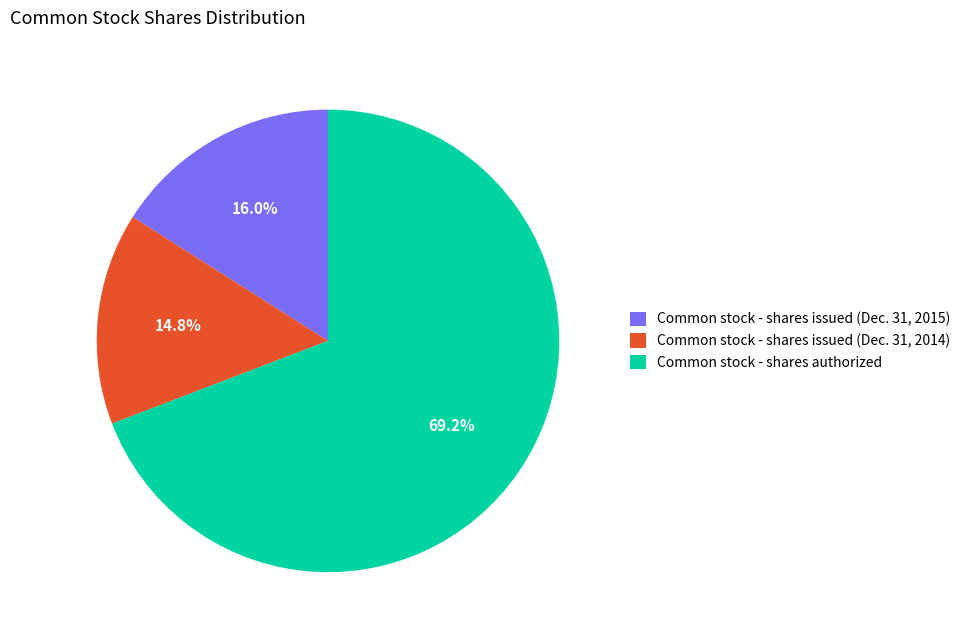

What percentage do Common stock - shares issued (Dec. 31, 2015) and Common stock - shares authorized together represent?

85.2%